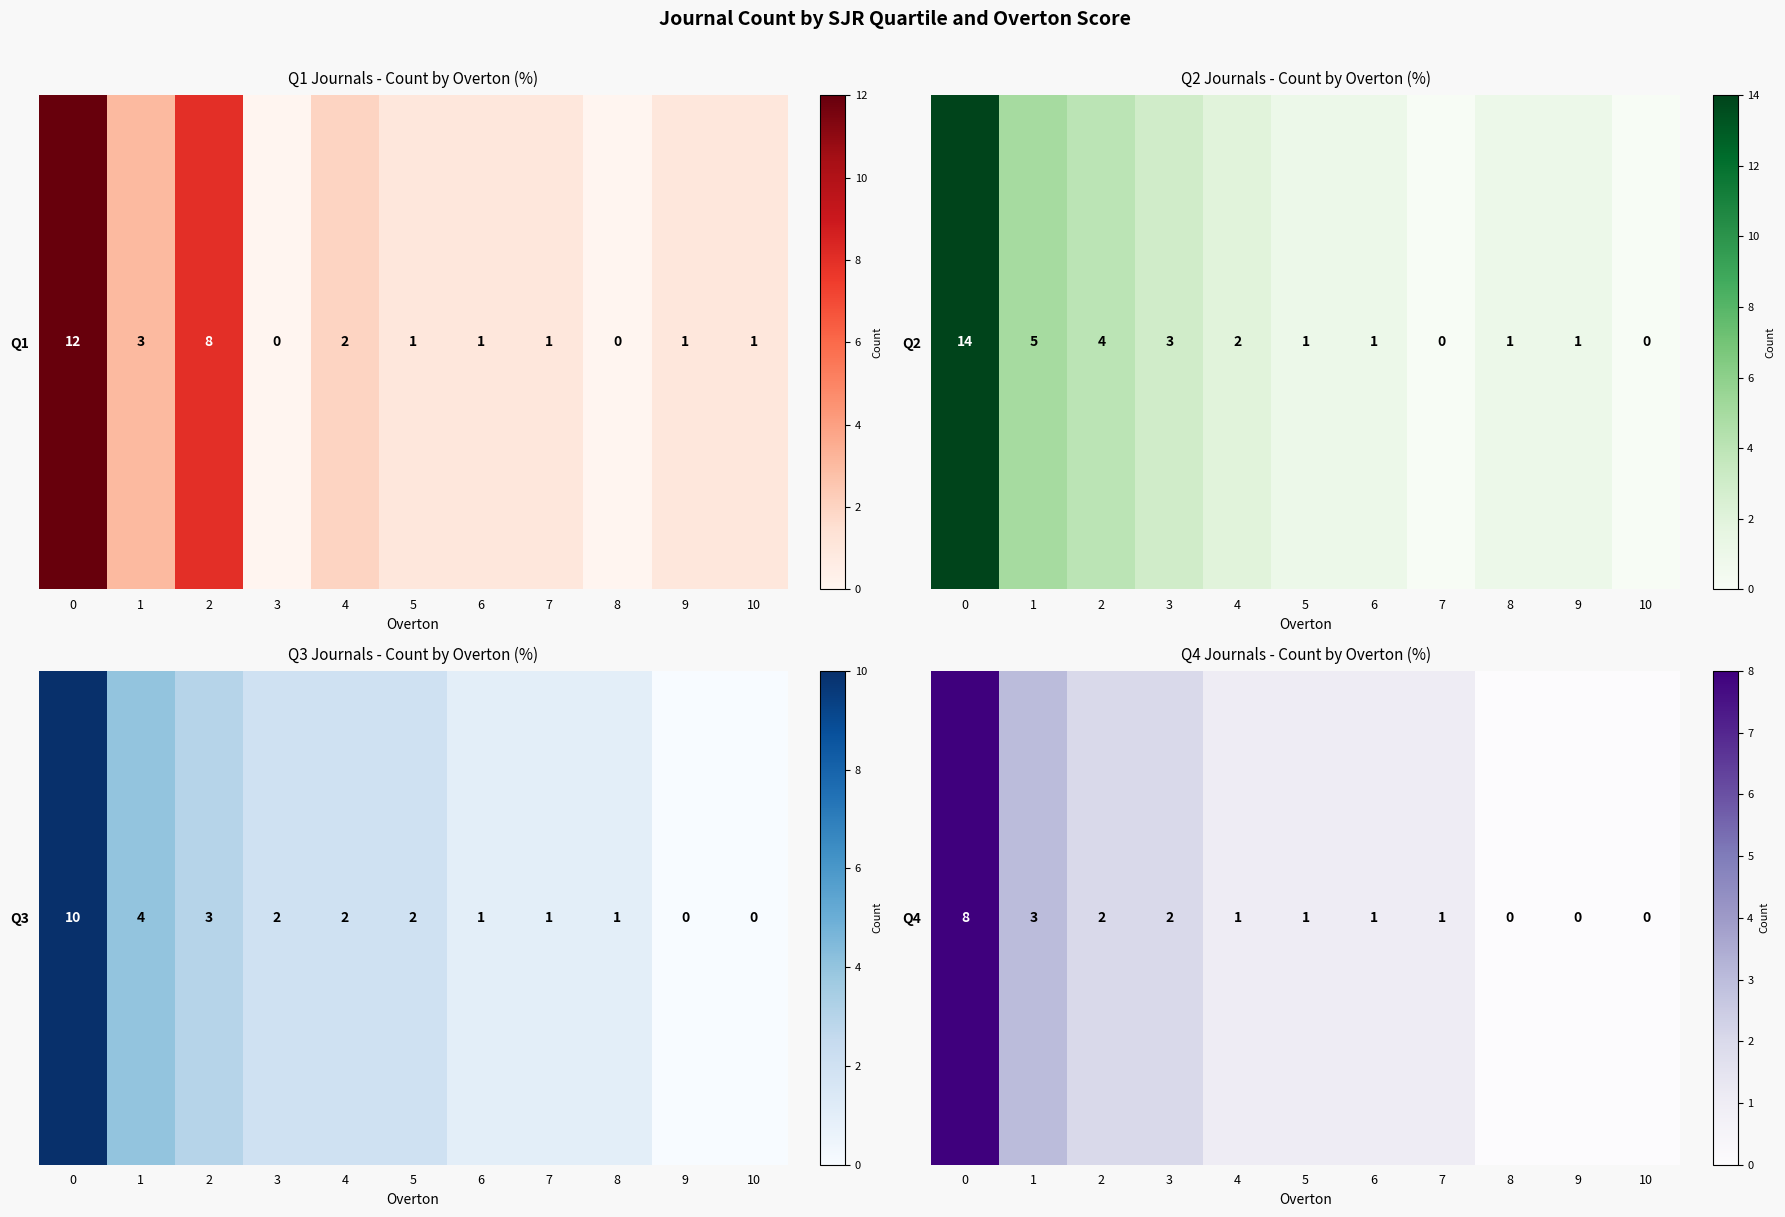

List the labels in order of value, smallest first.

8, 9, 10, 4, 5, 6, 7, 2, 3, 1, 0